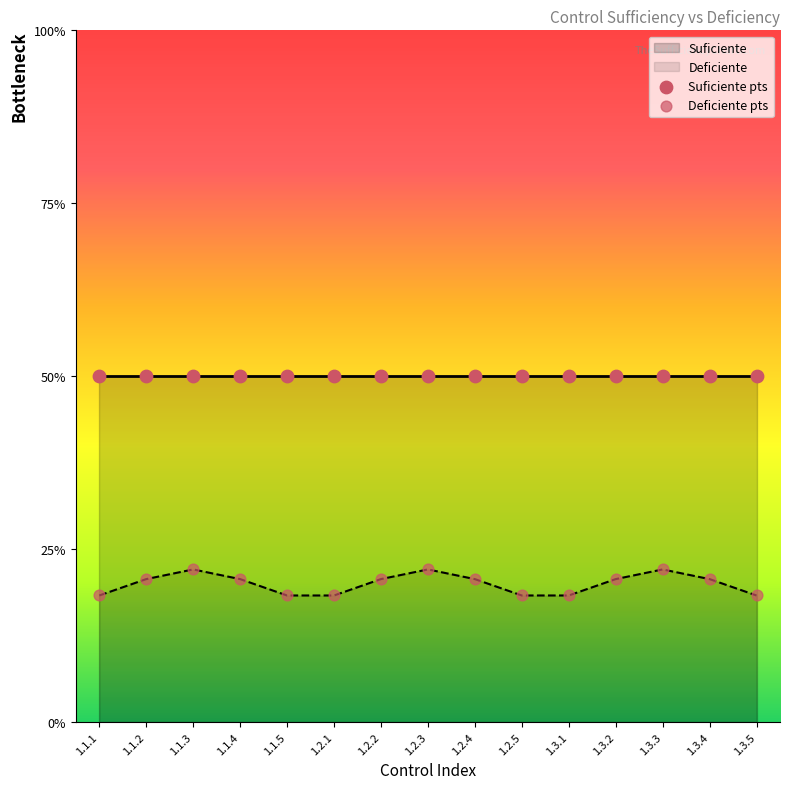

Which series reaches the maximum Y coordinate?

Suficiente pts